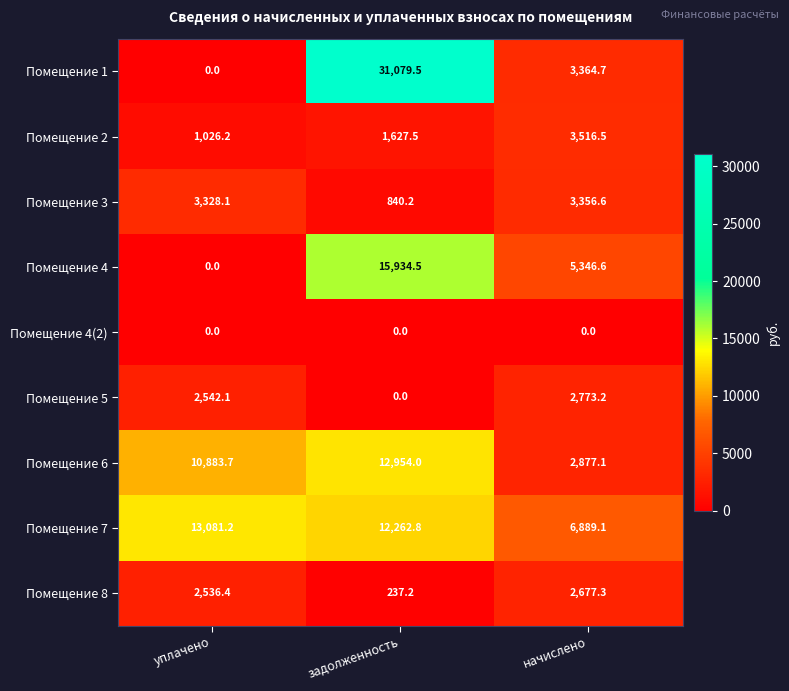

What is the total value across all series at уплачено?

33397.7